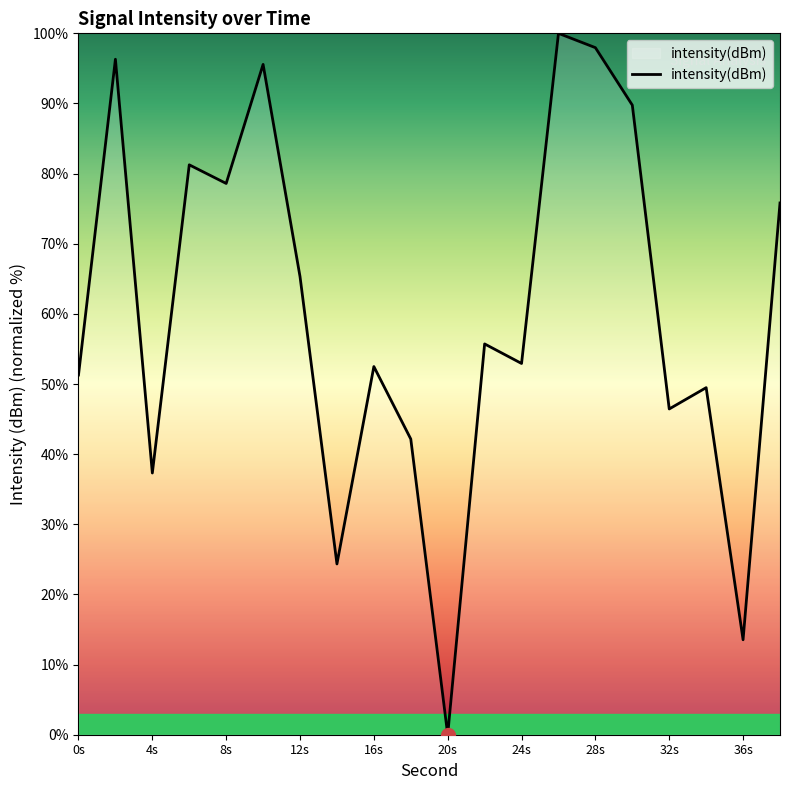

What is the greatest value displayed?

100.0